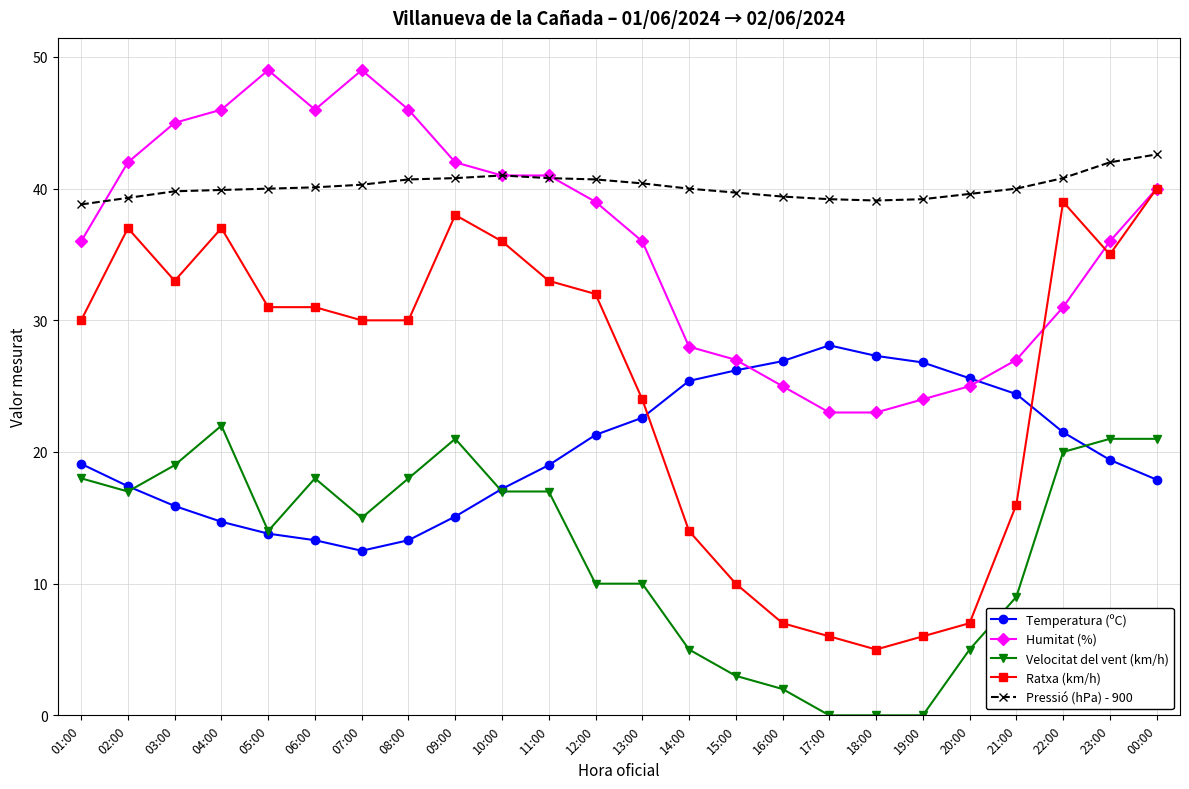

What is the sum of the Velocitat del vent (km/h) values at 03:00 and 11:00?

36.0